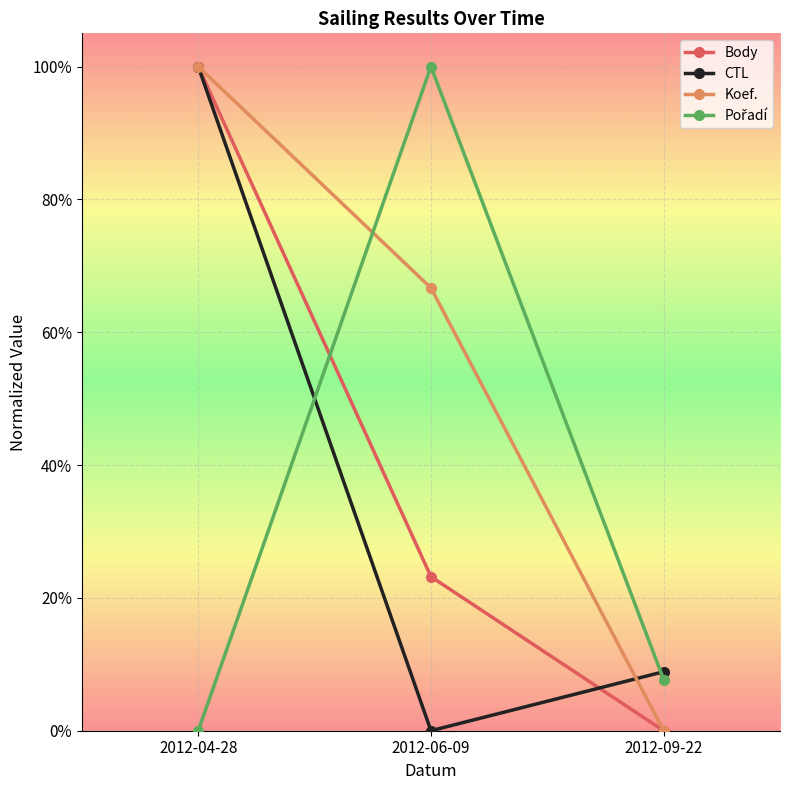

What value does the CTL series have at 2012-04-28?

1.0